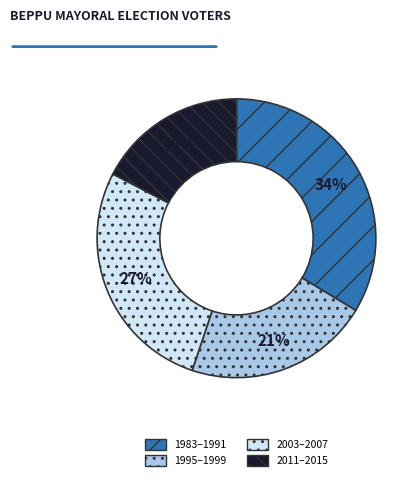

What percentage is the 2003–2007 slice, to the nearest percent?

27%